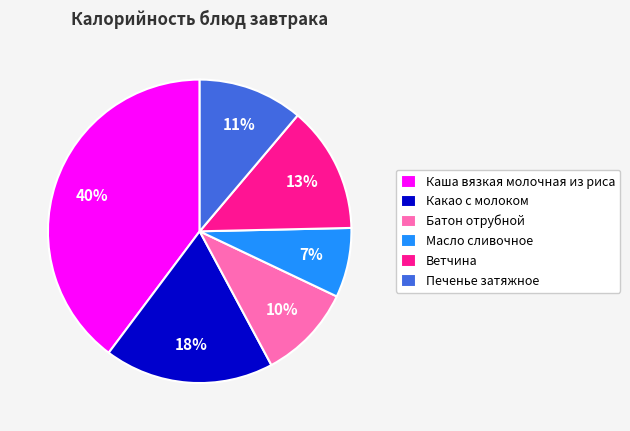

How many slices are in this pie chart?

6